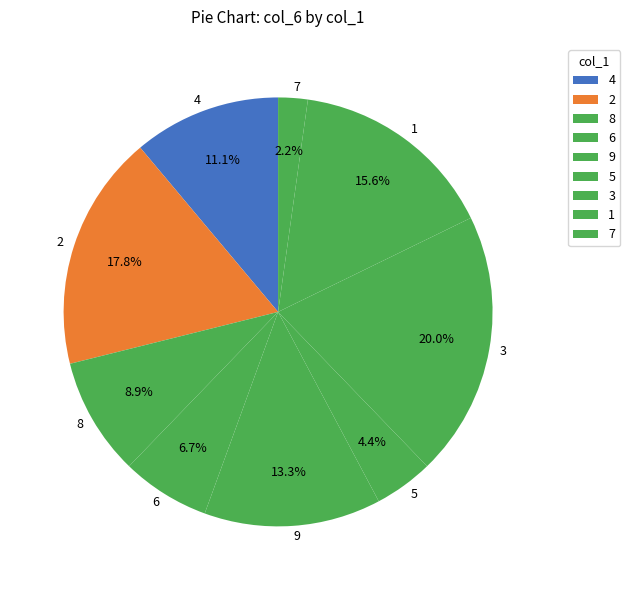

Rank the categories by value from lowest to highest.

7, 5, 6, 8, 4, 9, 1, 2, 3